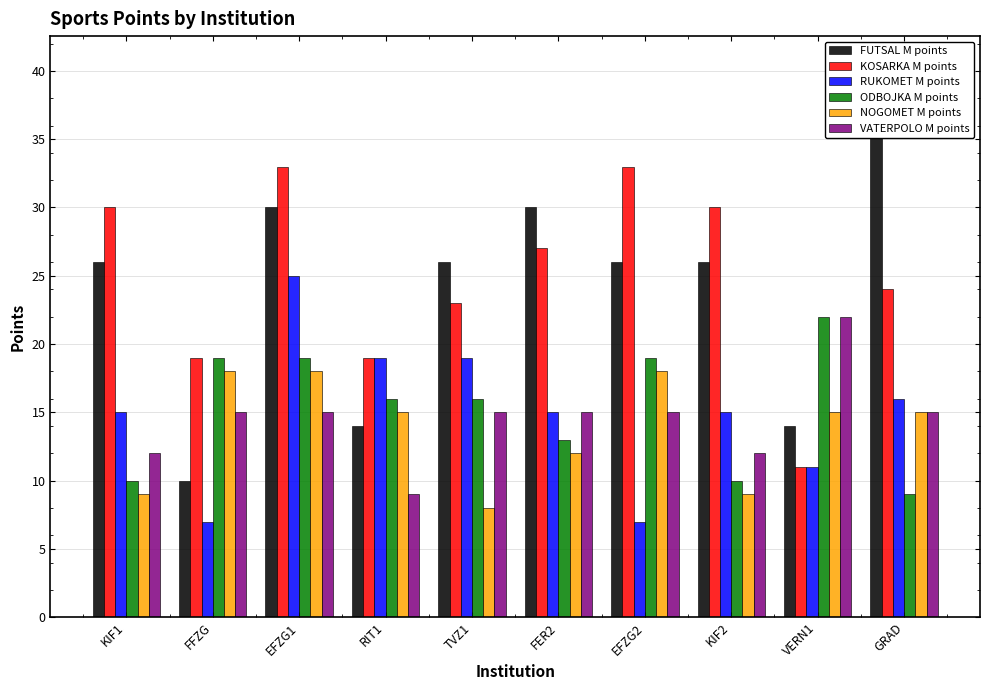

List the series in order of their peak value, highest first.

FUTSAL M points, KOSARKA M points, RUKOMET M points, ODBOJKA M points, VATERPOLO M points, NOGOMET M points